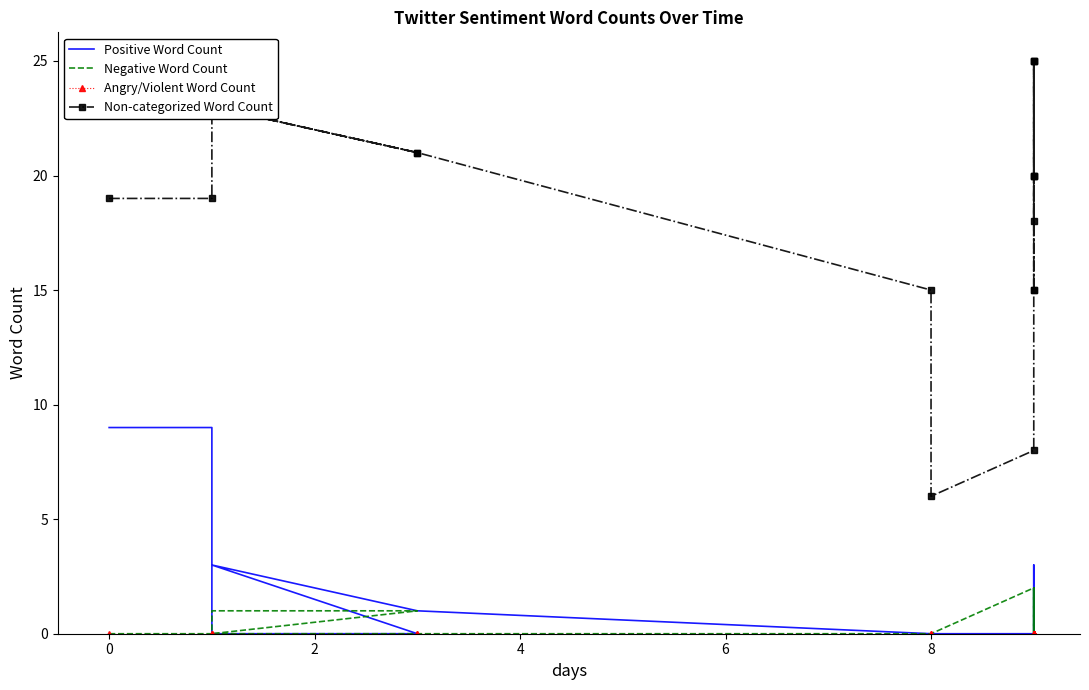

True or false: Negative Word Count and Angry/Violent Word Count cross at least once.

False